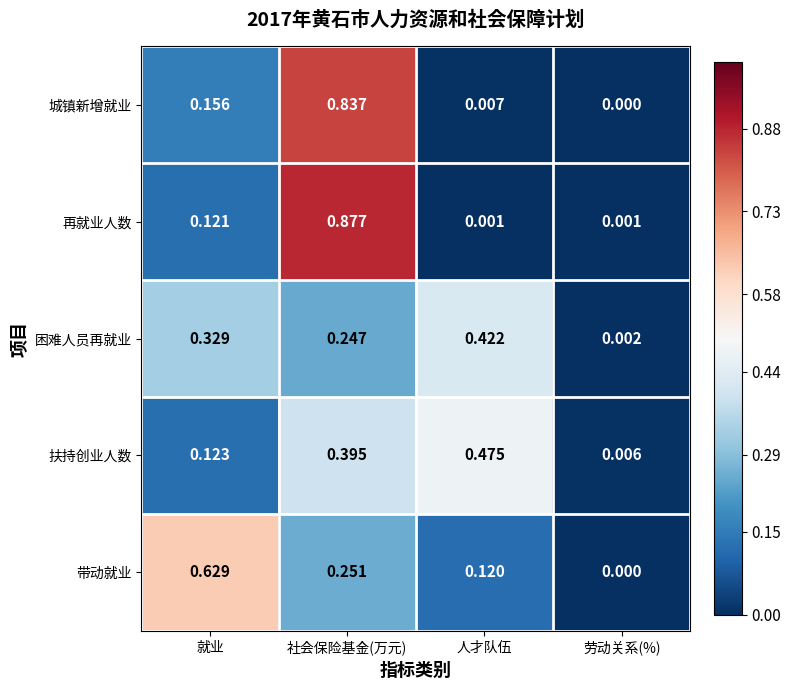

At which label does 城镇新增就业 reach its minimum?

劳动关系(%)